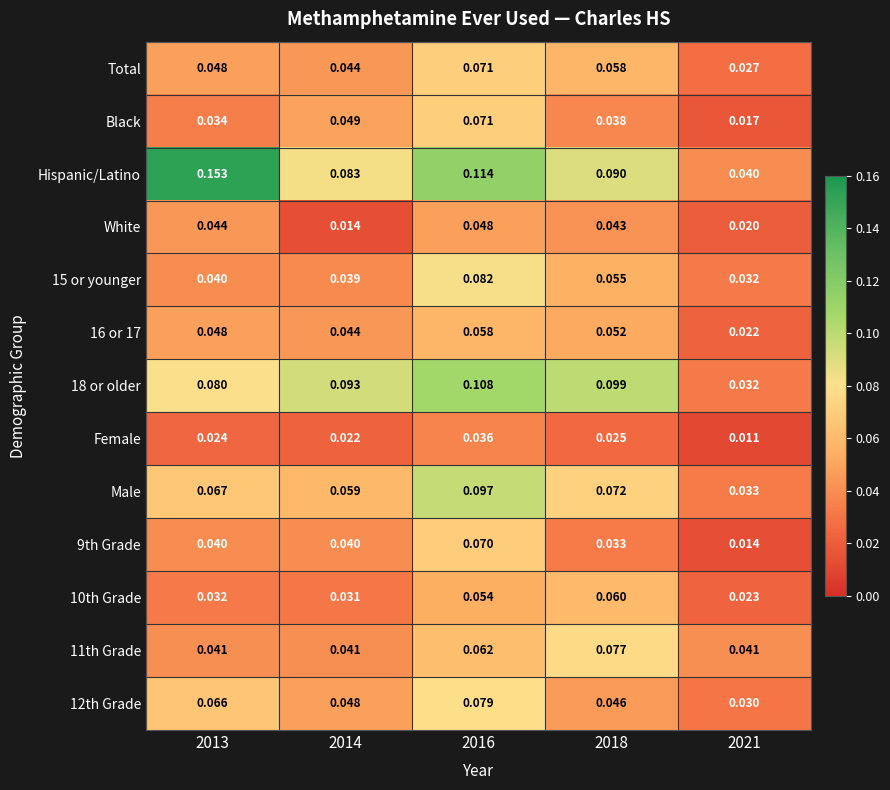

Which series has the largest range (max minus min)?

Hispanic/Latino